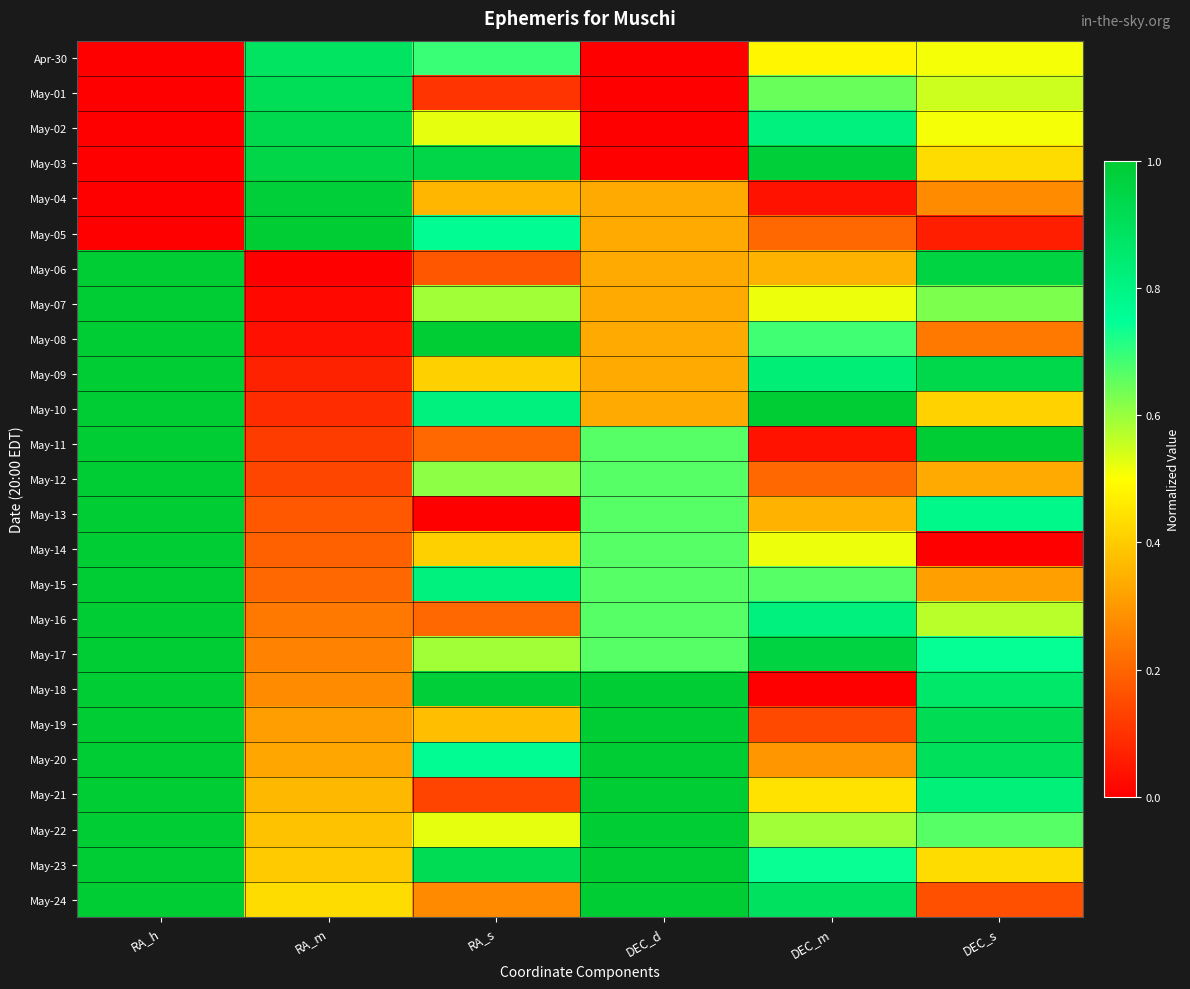

At which category is the sum across all series the highest?

RA_h